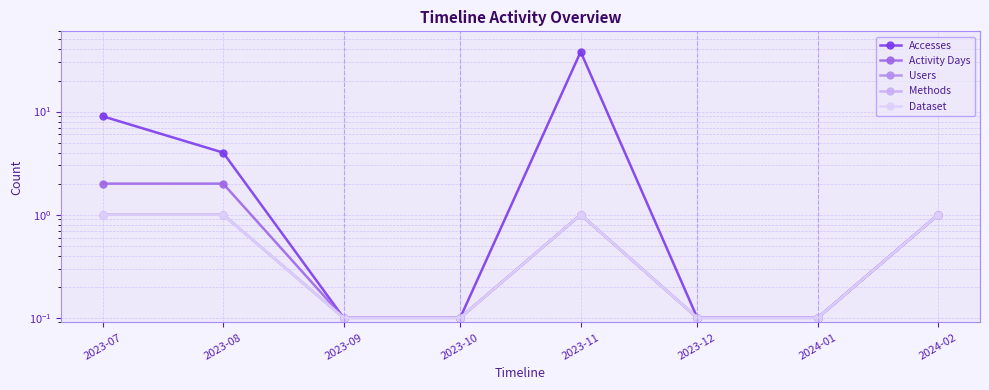

How many data points in Methods are less than 1?

4